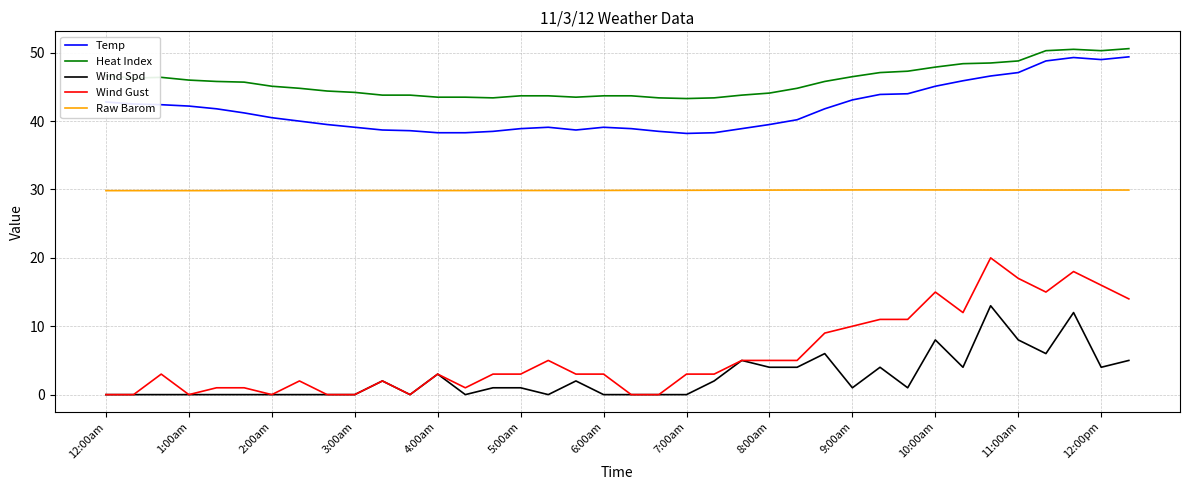

True or false: Temp and Raw Barom intersect in this chart.

False